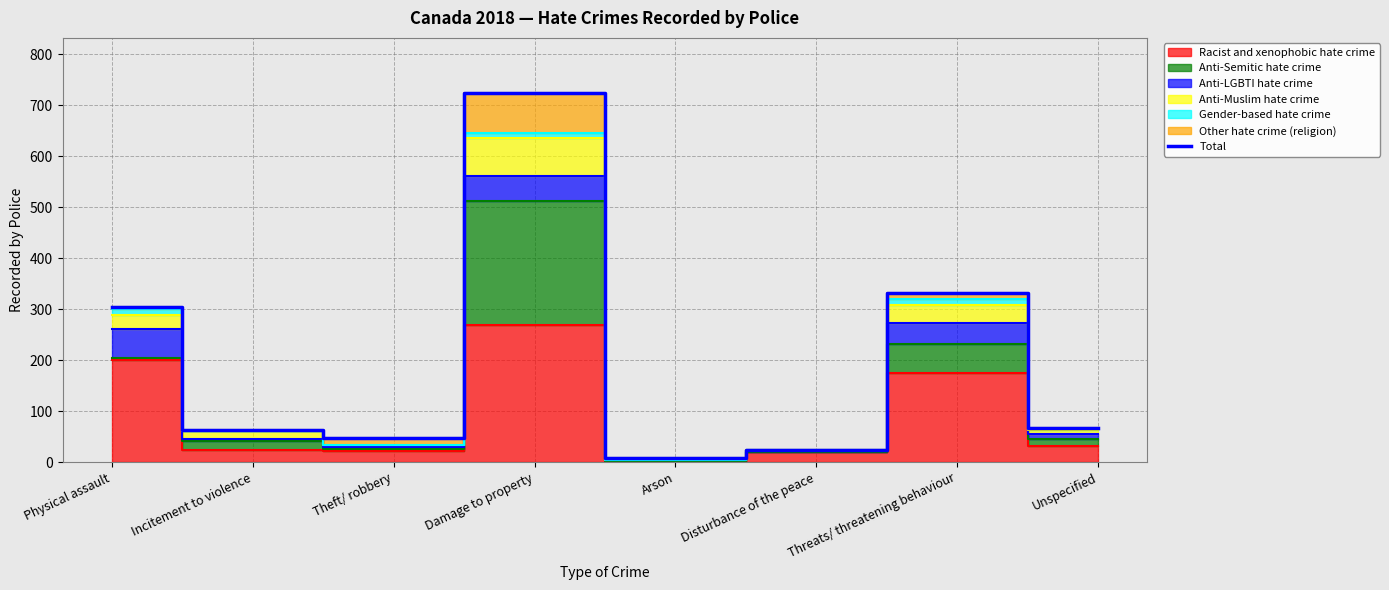

True or false: the data shows 7 at Arson.

True